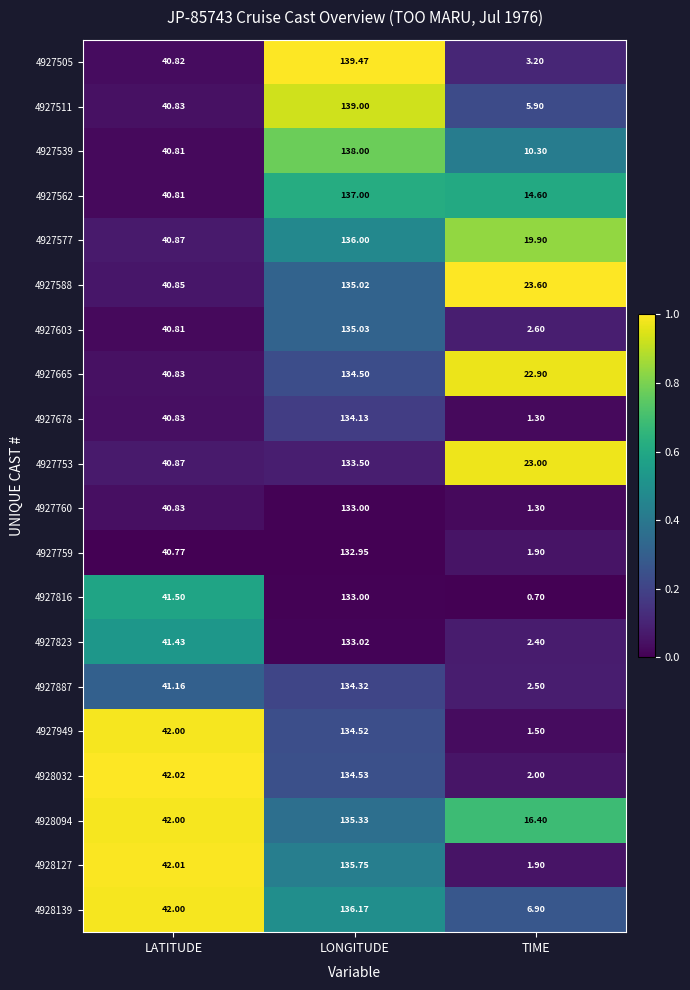

Where is 4927603 nearest to the value 68?

LATITUDE